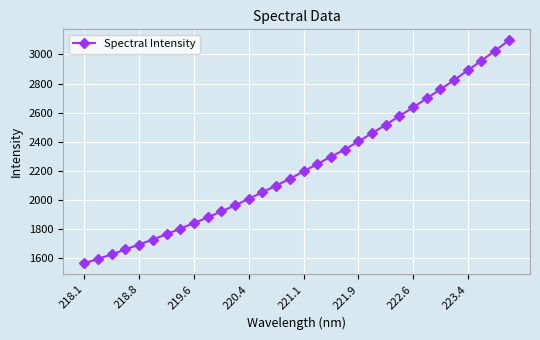

What is the greatest value displayed?

3096.3